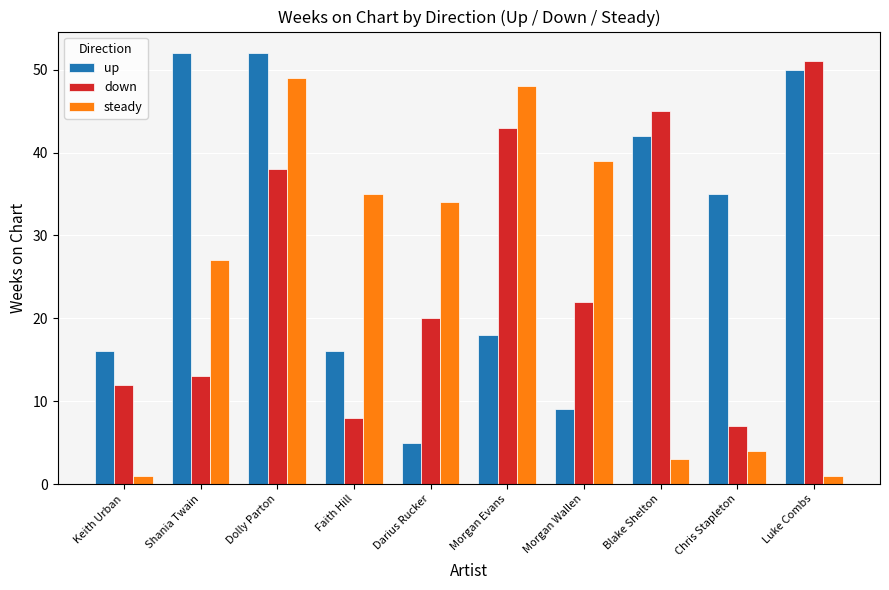

Rank the series at Keith Urban from highest to lowest value.

up, down, steady